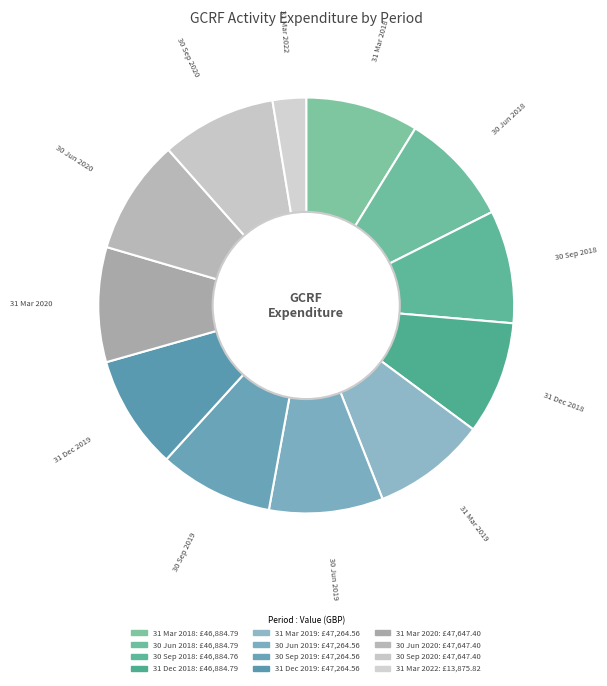

Which category has the smallest portion of the pie?

31 Mar 2022